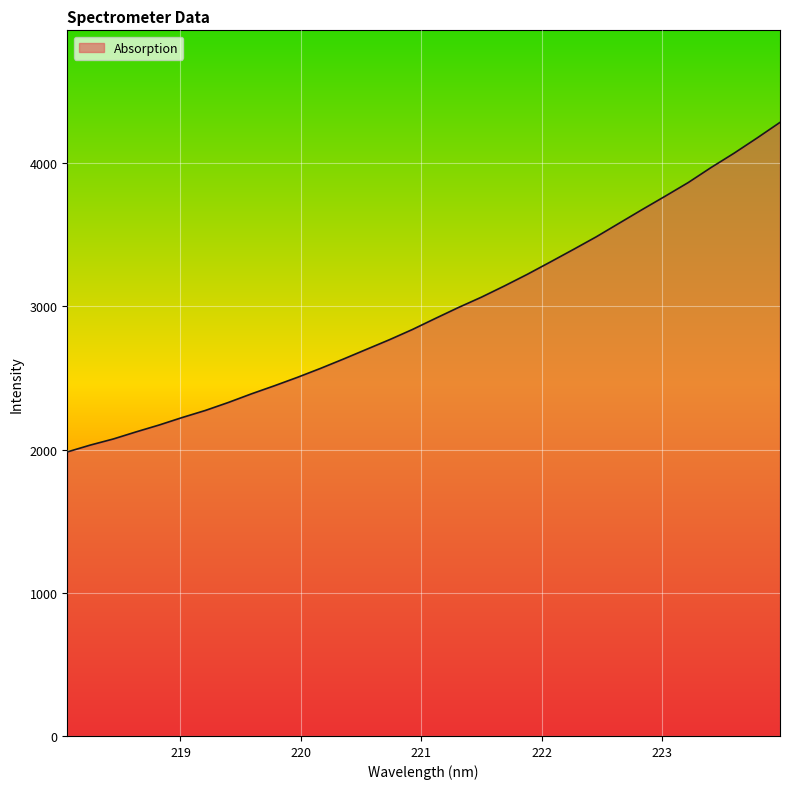

What is the smallest value displayed?

1983.1